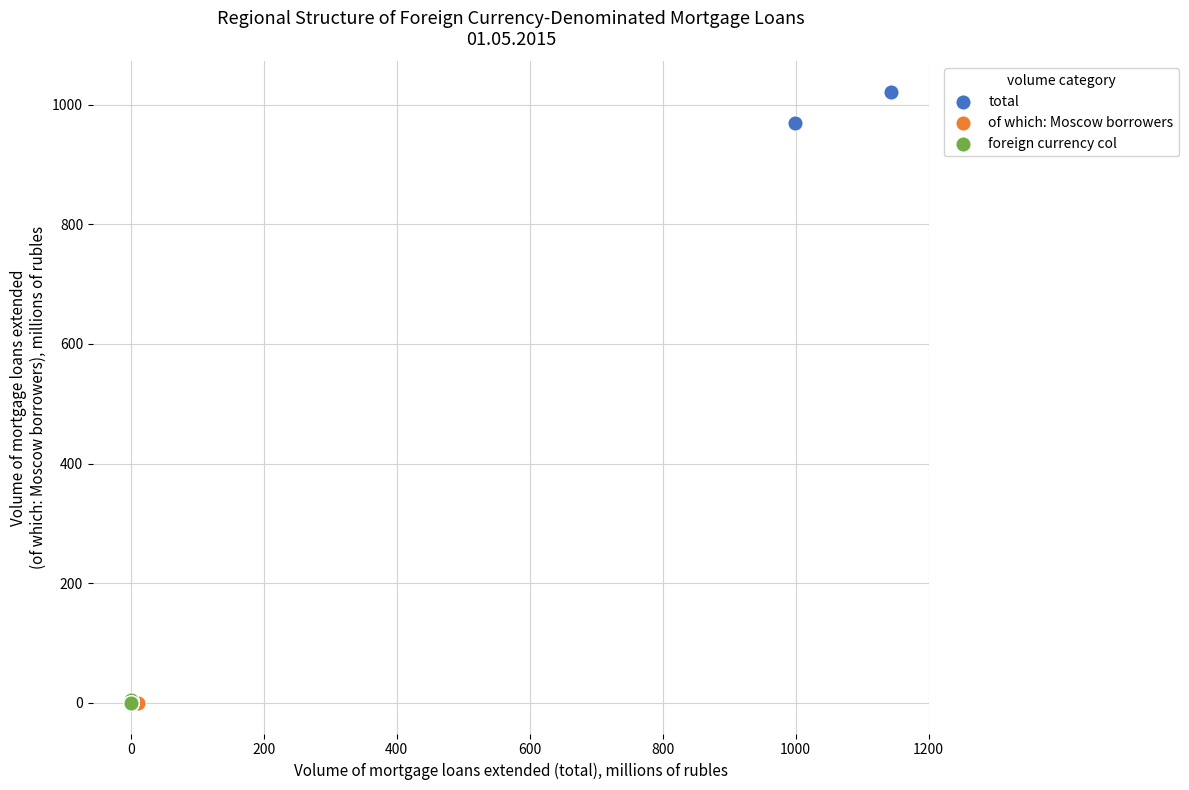

Which series has the largest Y range (max minus min)?

total